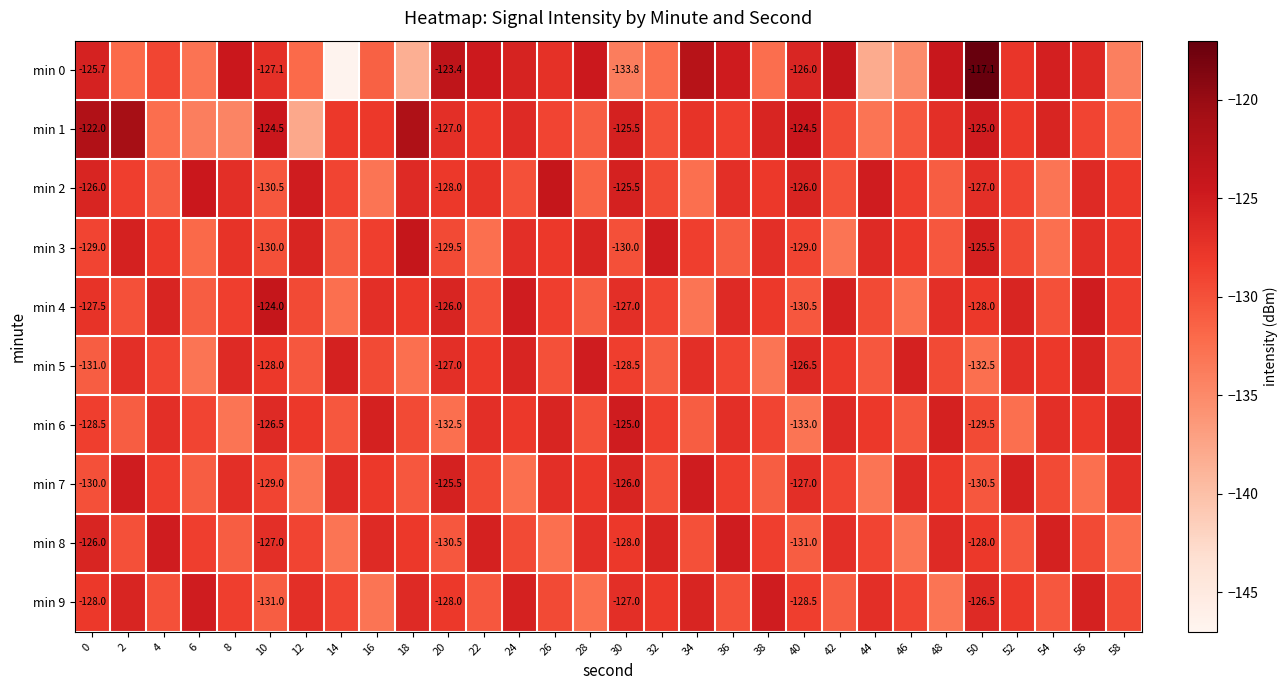

Which category has the lowest value in the min 5 series?

6